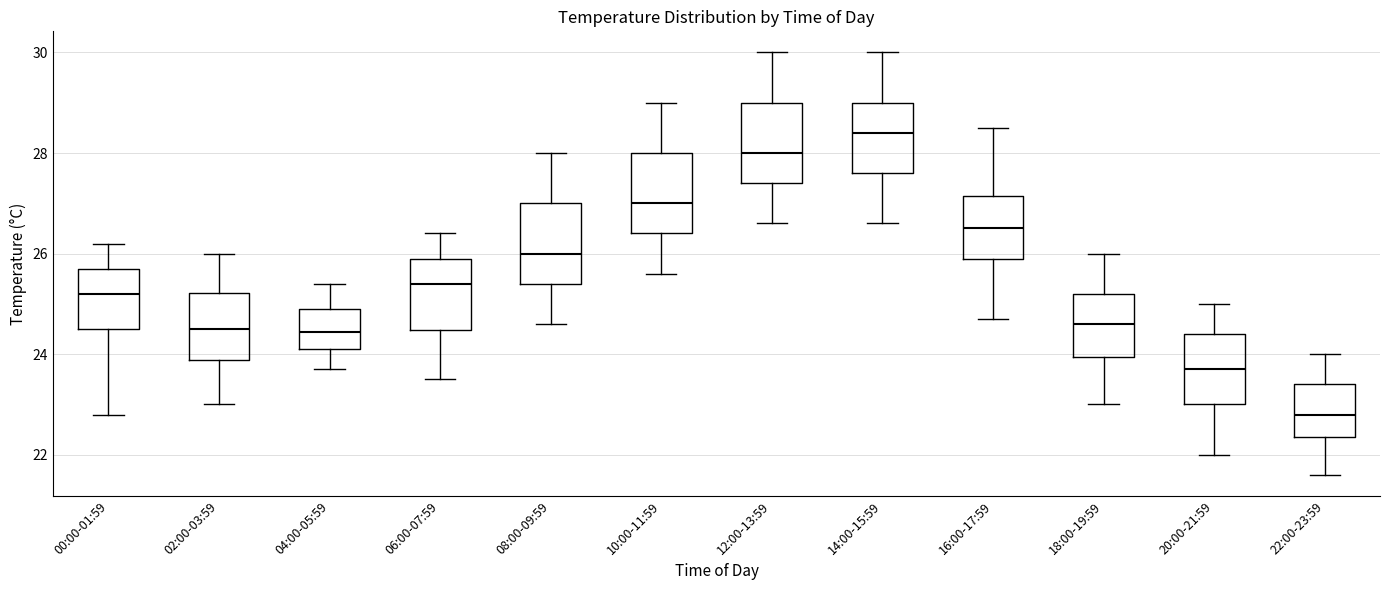

Which box has the lowest median line?

22:00-23:59